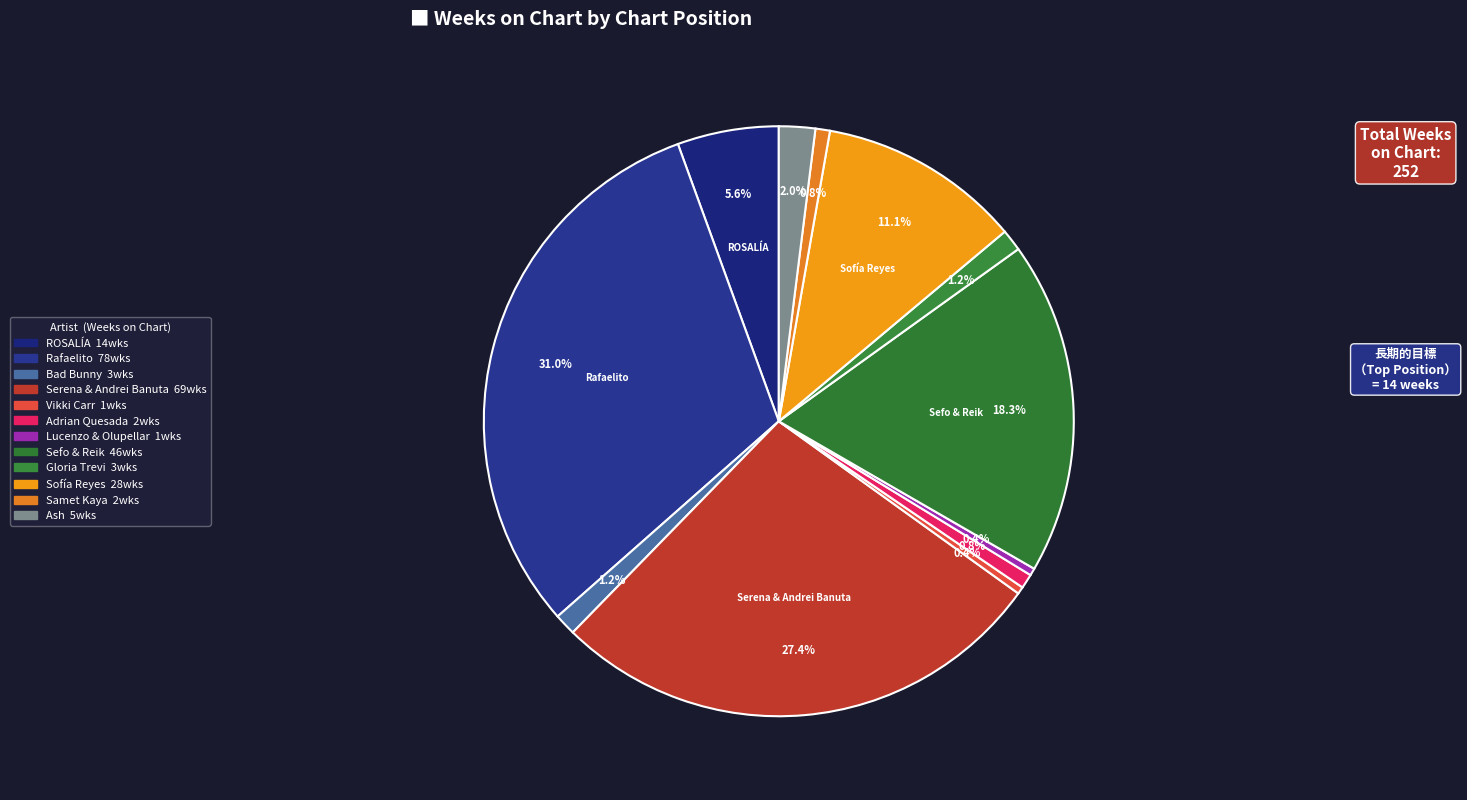

How many segments does this pie chart have?

12